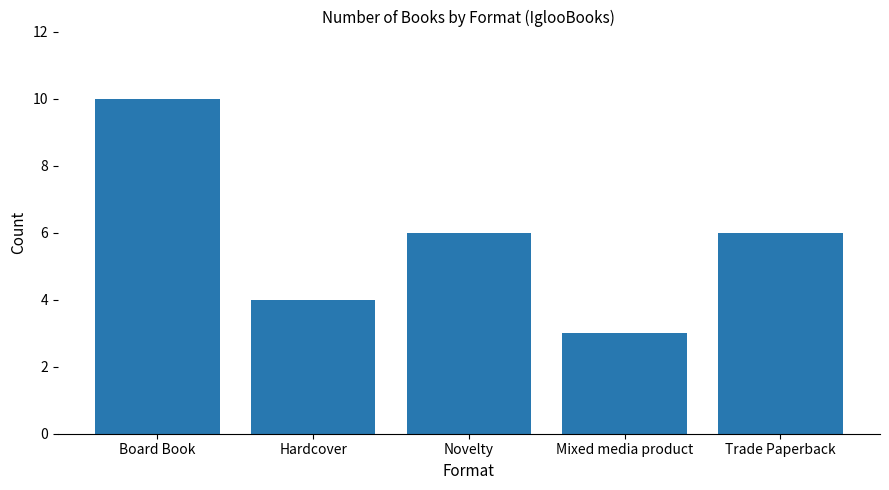

Does the chart contain stacked bars?

No